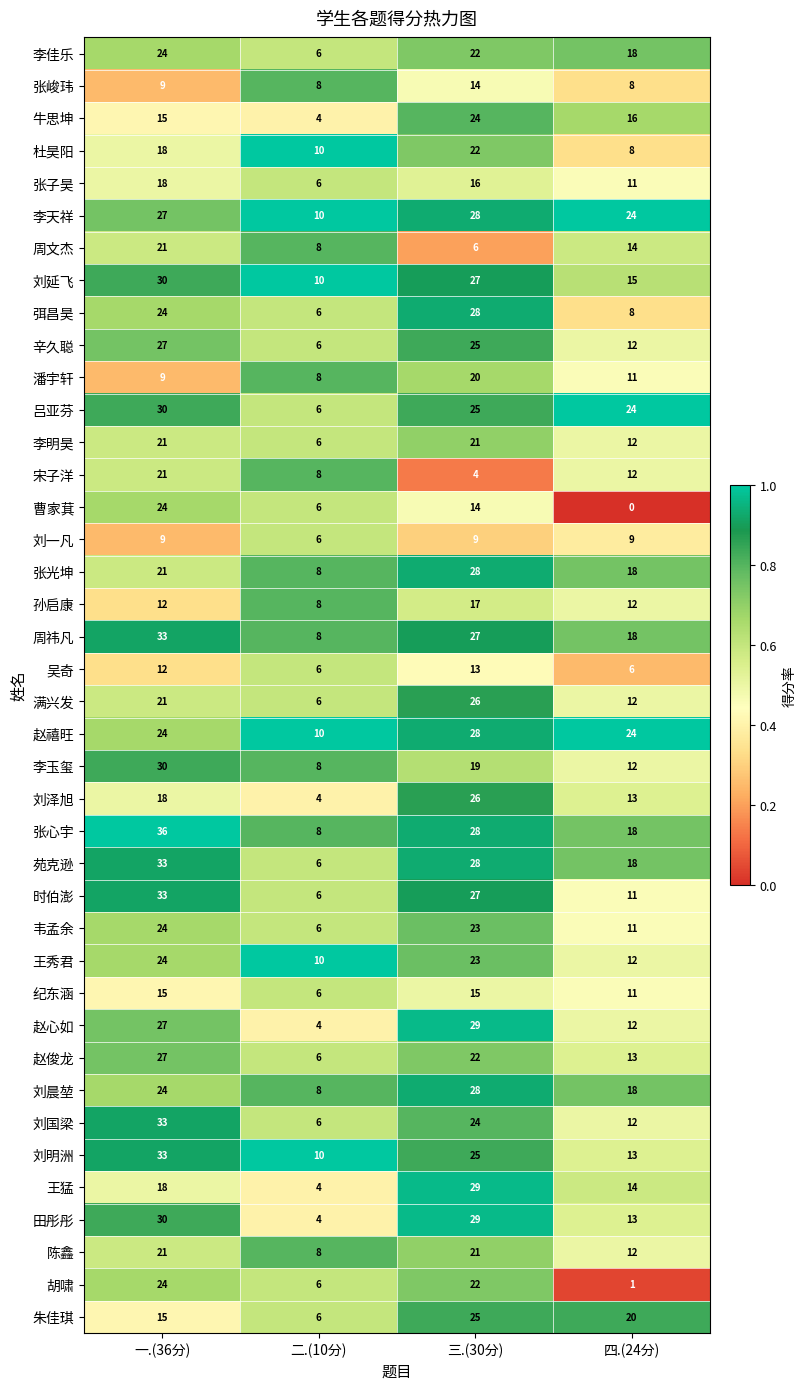

At which category does the chart reach its minimum across all series?

四.(24分)